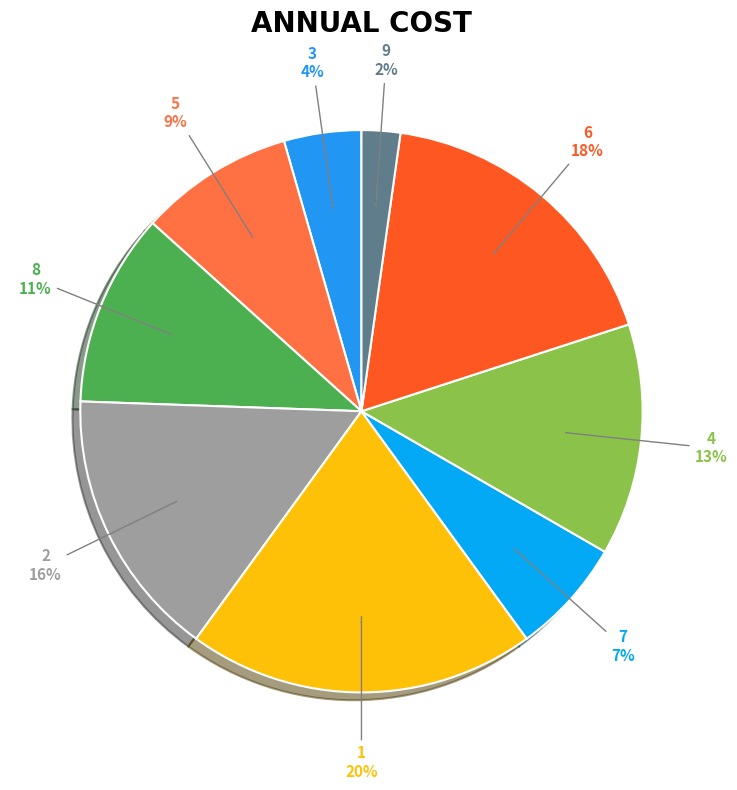

Approximately how many times larger is the value at 5 compared to 1?

0.4